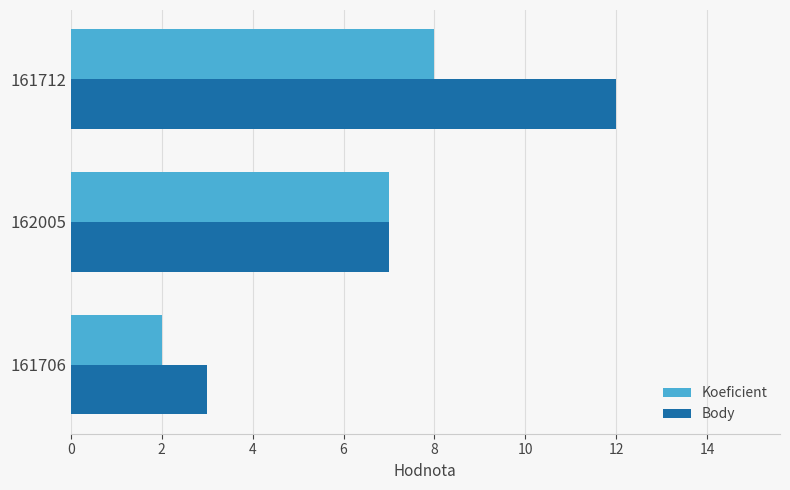

What is the total value across all series at 161706?

5